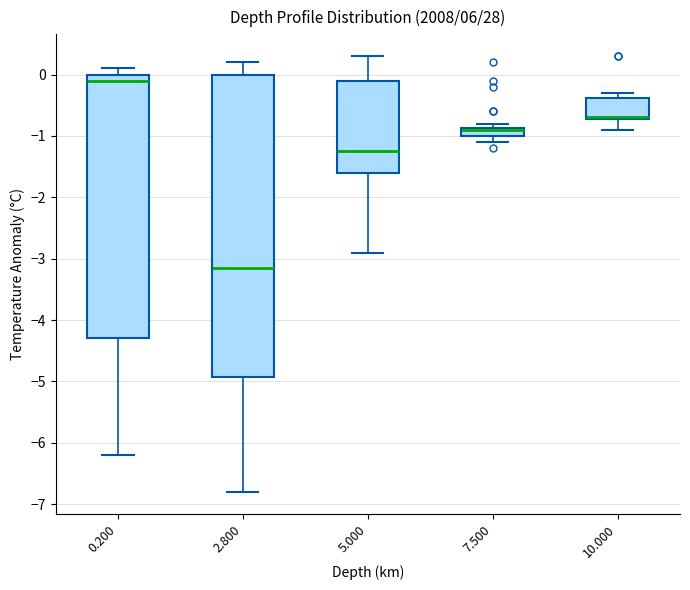

Comparing the boxes themselves (not the whiskers), which one is the tallest?

2.800